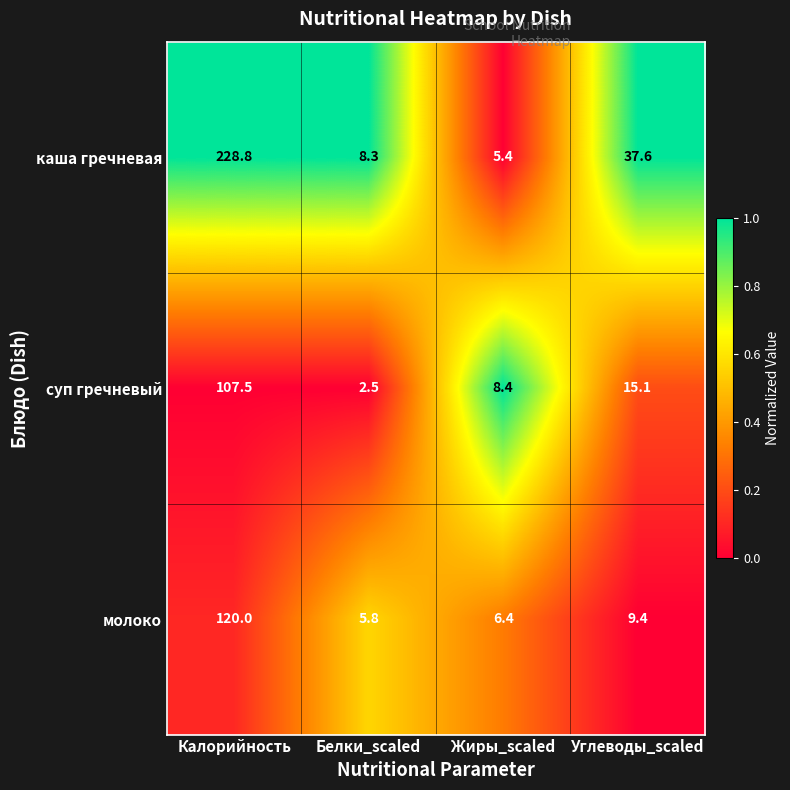

Reading left to right, list all the values displayed in this chart.

каша гречневая: Калорийность=228.8	Белки_scaled=8.3	Жиры_scaled=5.4	Углеводы_scaled=37.6
суп гречневый: Калорийность=107.5	Белки_scaled=2.5	Жиры_scaled=8.4	Углеводы_scaled=15.1
молоко: Калорийность=120.0	Белки_scaled=5.8	Жиры_scaled=6.4	Углеводы_scaled=9.4